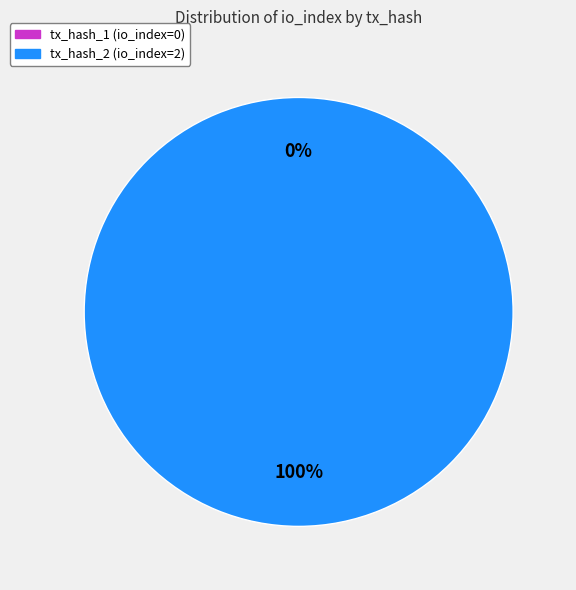

Which category has the smallest portion of the pie?

tx_hash_1 (io_index=0)